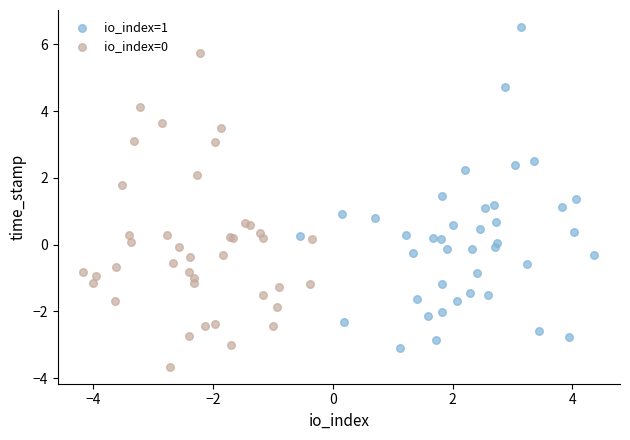

Which series contains the highest Y value?

io_index=1